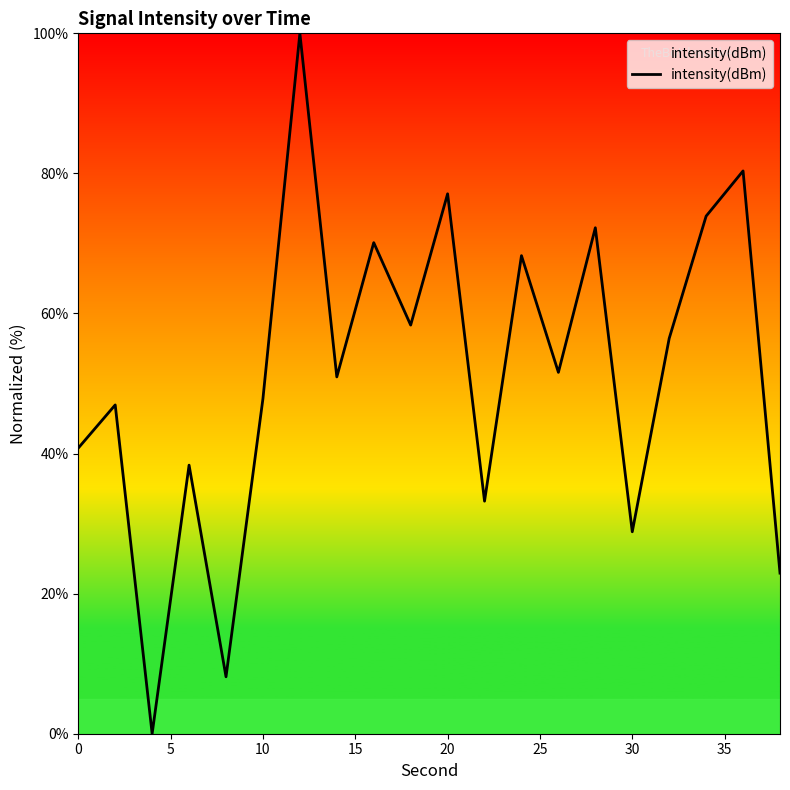

What is the average value?

51.3